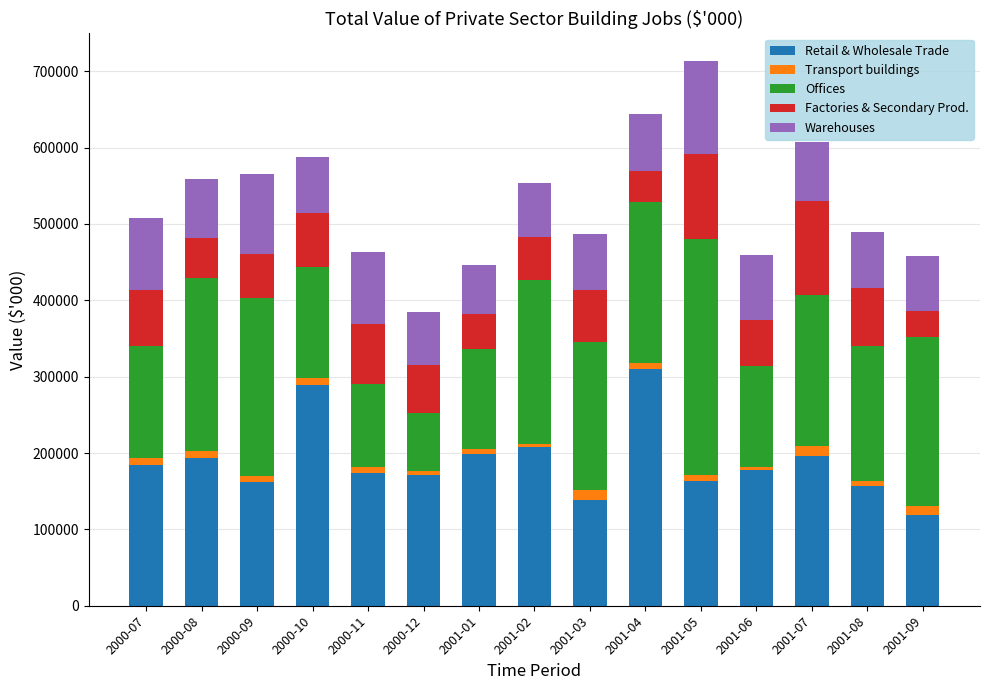

At which label does Retail & Wholesale Trade reach its minimum?

2001-09